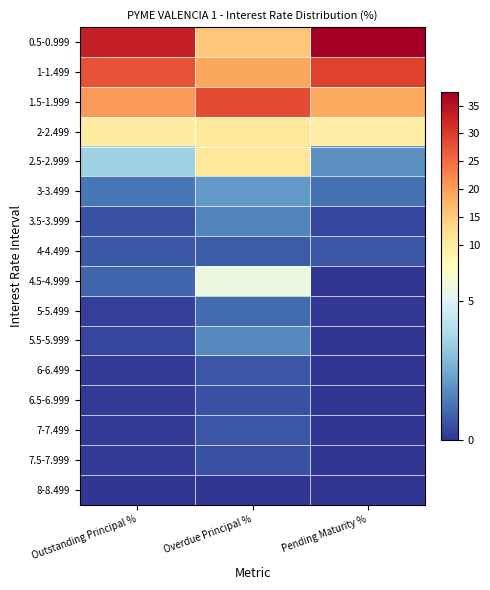

Which series has the widest spread of values?

0.5-0.999